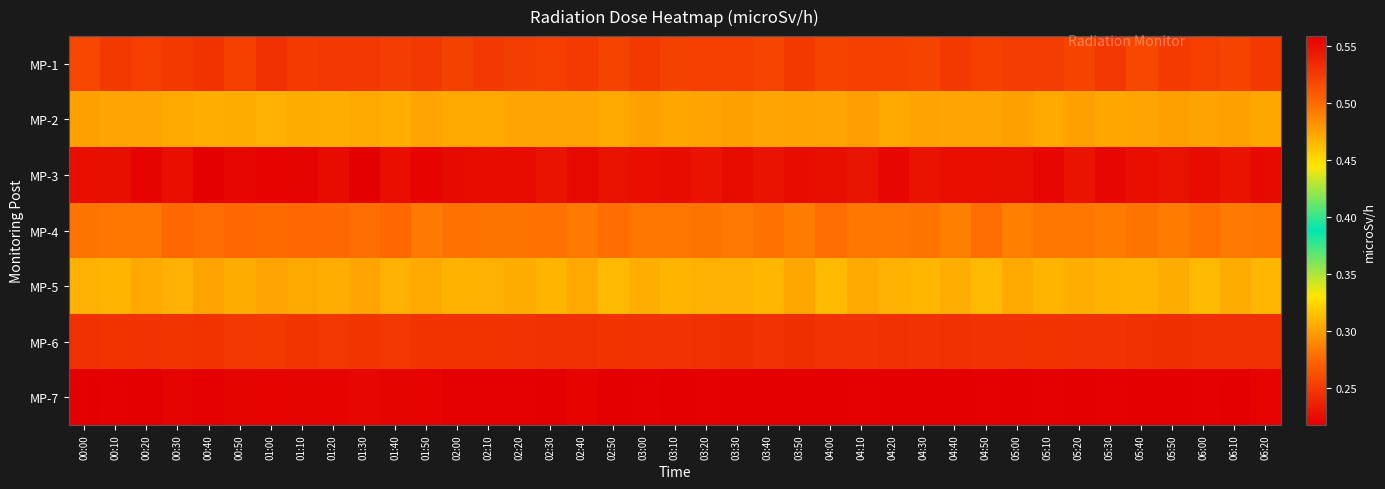

Which series has the largest total across all categories?

MP-3